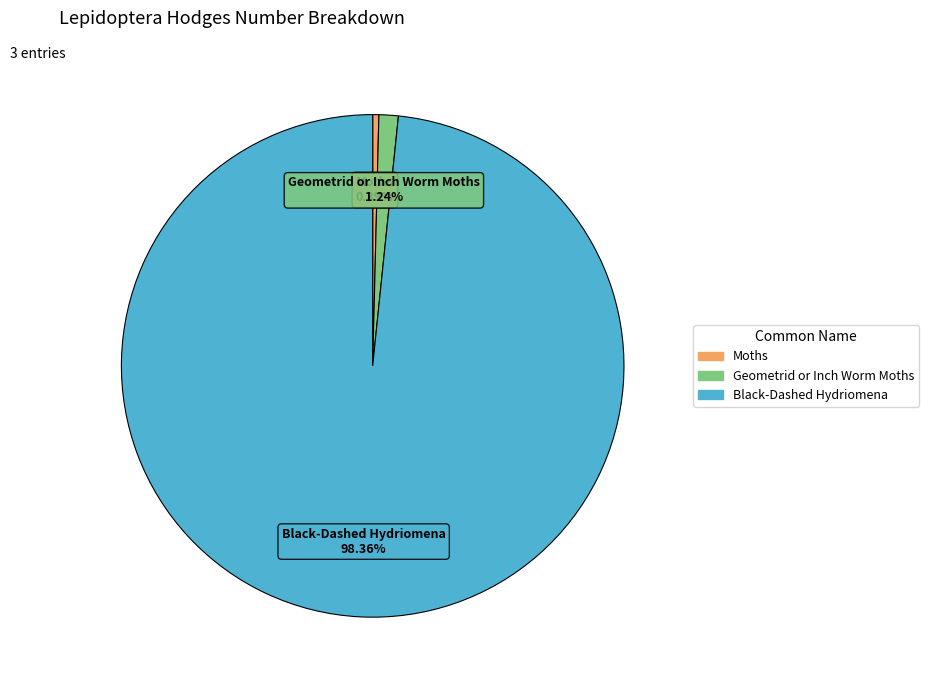

How many segments does this pie chart have?

3